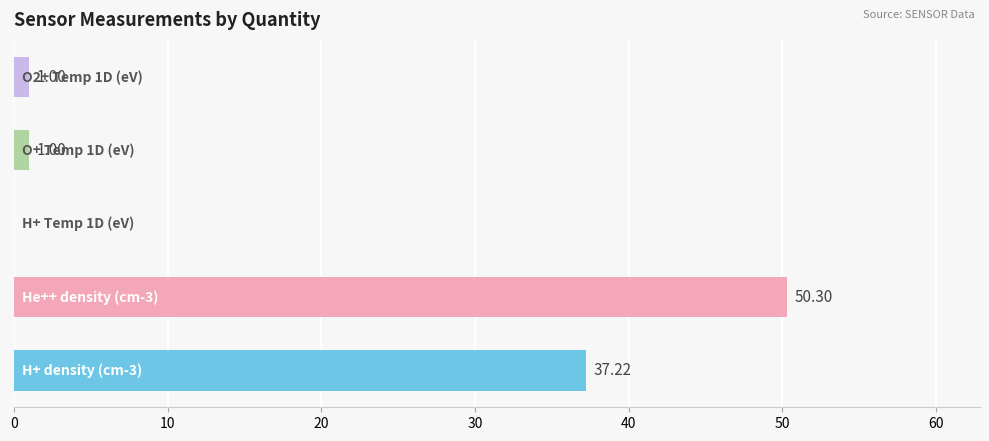

What is the greatest value displayed?

50.3